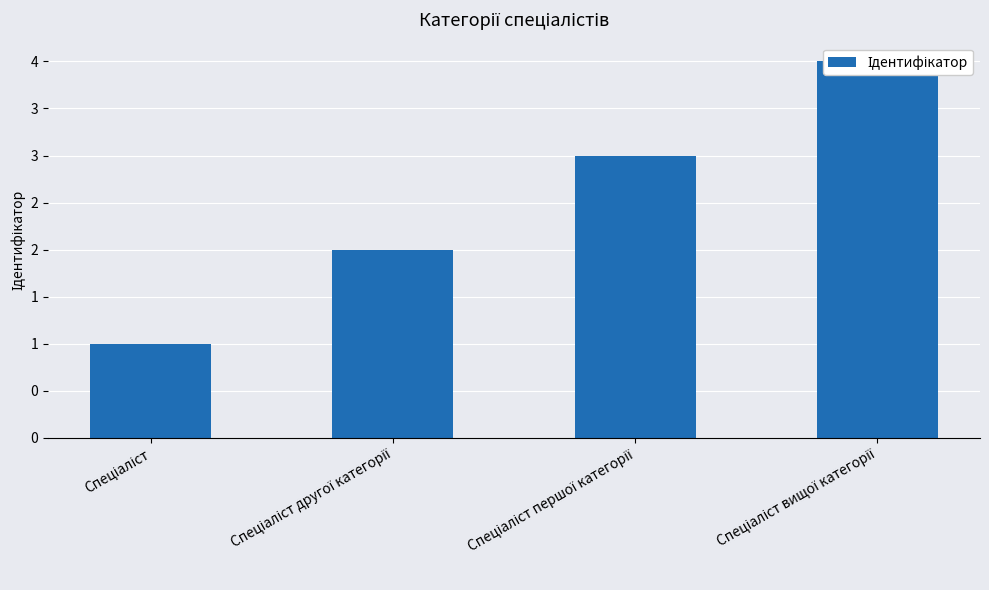

Reading left to right, transcribe all the data shown in this chart.

Спеціаліст=1	Спеціаліст другої категорії=2	Спеціаліст першої категорії=3	Спеціаліст вищої категорії=4